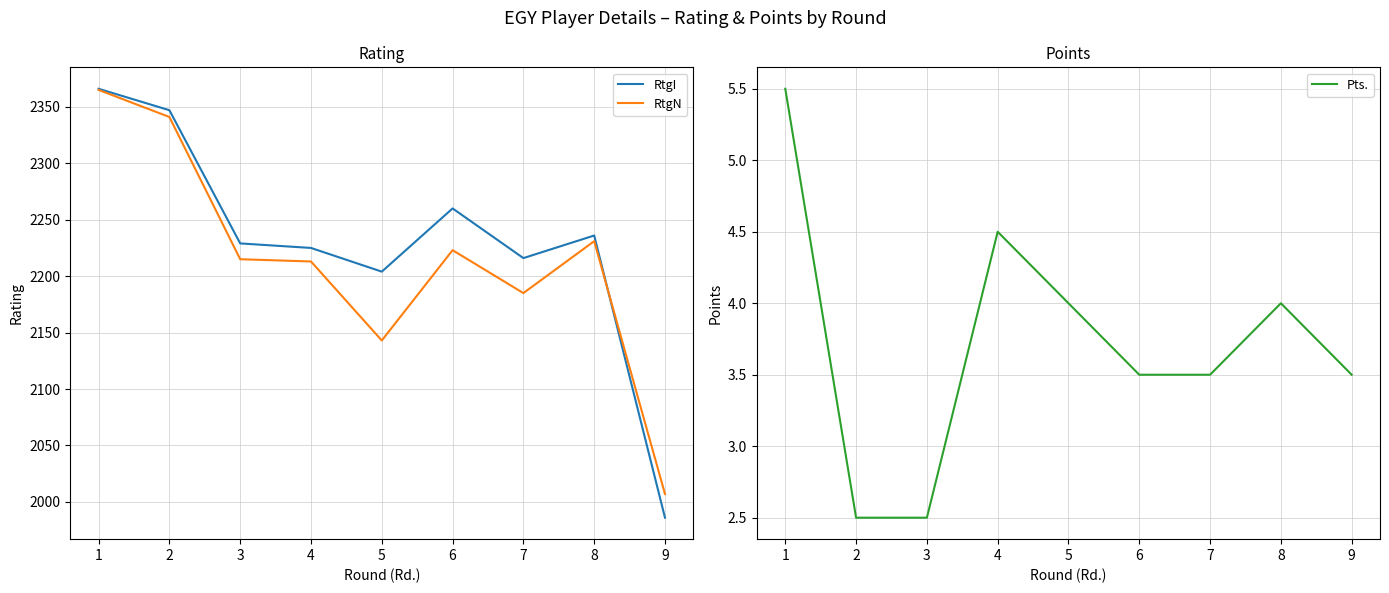

Reading right to left, list all the values displayed in this chart.

RtgI: 1986.0	2236.0	2216.0	2260.0	2204.0	2225.0	2229.0	2347.0	2366.0
RtgN: 2007.0	2231.0	2185.0	2223.0	2143.0	2213.0	2215.0	2341.0	2365.0
Pts.: 3.5	4.0	3.5	3.5	4.0	4.5	2.5	2.5	5.5